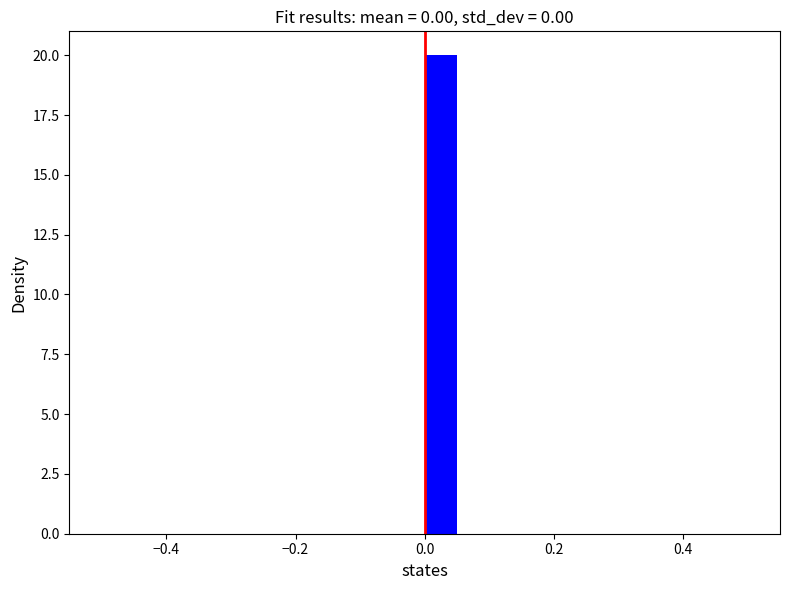

Read against the x-axis, roughly where is the centre of the tallest bar?

0.02